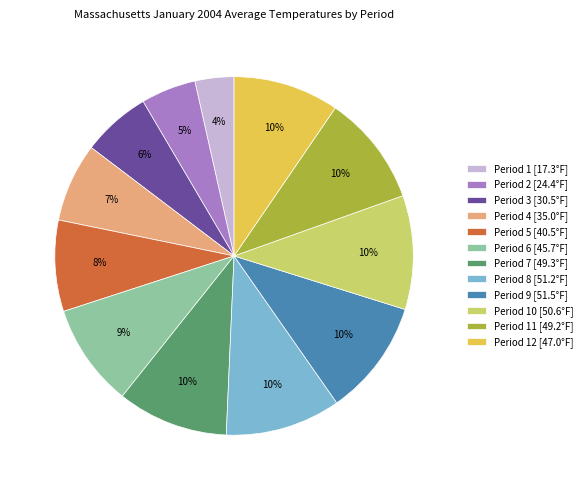

Count the number of slices in the pie.

12